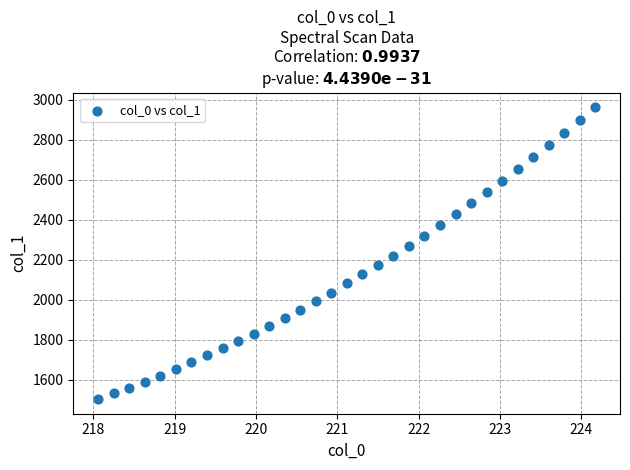

What is the range of Y values (max minus min)?

1460.1